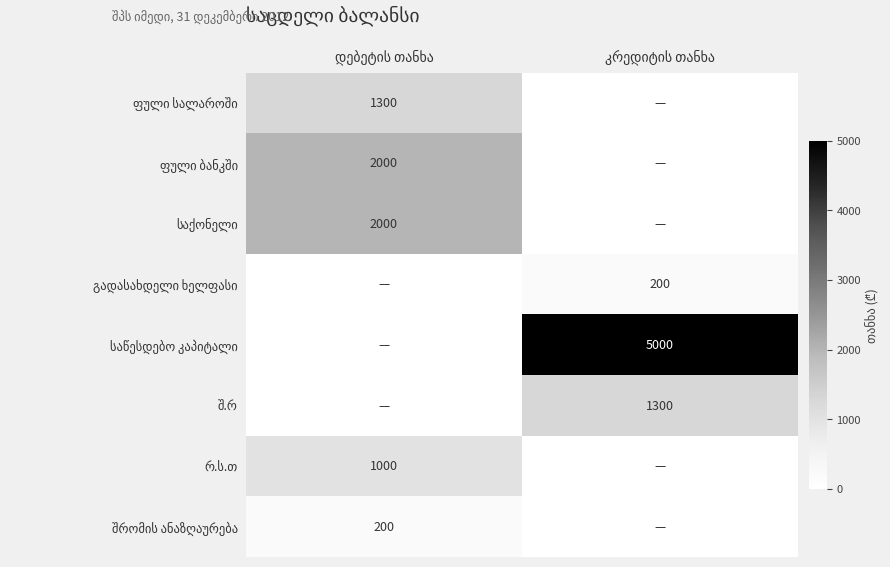

Rank the categories by გადასახდელი ხელფასი value from highest to lowest.

კრედიტის თანხა, დებეტის თანხა